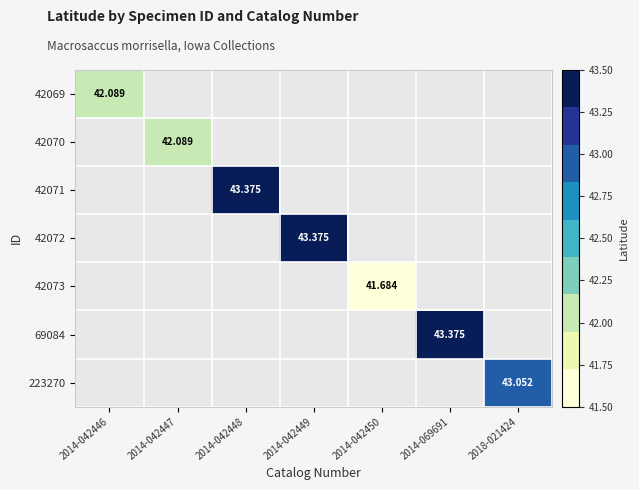

Between 2018-021424 and 2014-042449, which is larger?

2014-042449